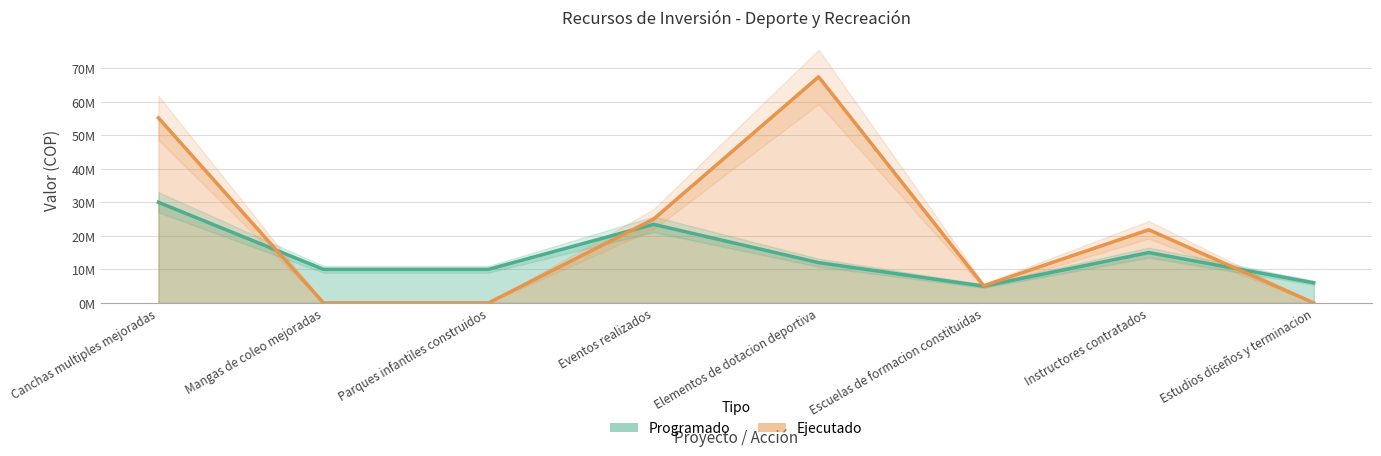

What are all the series names shown in the legend?

Programado, Ejecutado